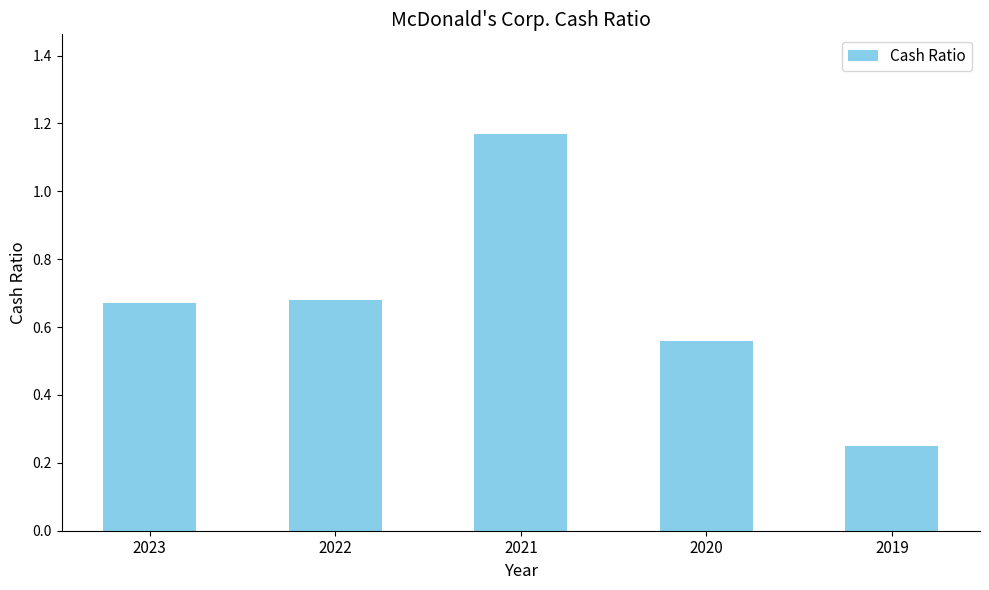

Which category has the highest value across all series?

2021